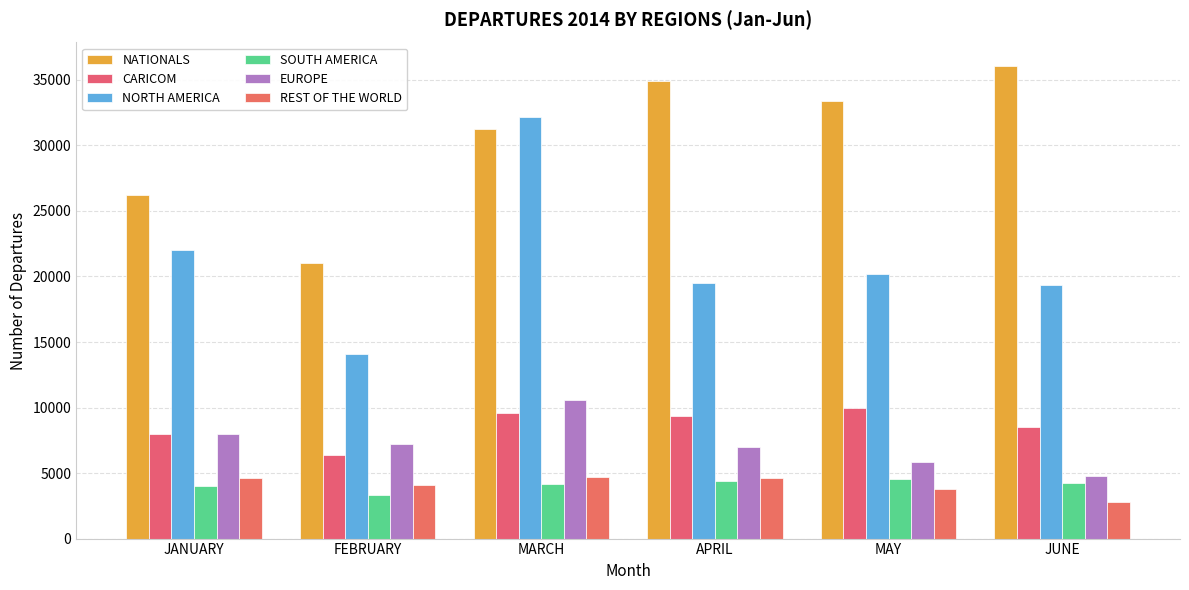

How many values in the NORTH AMERICA series are below 20216?

3